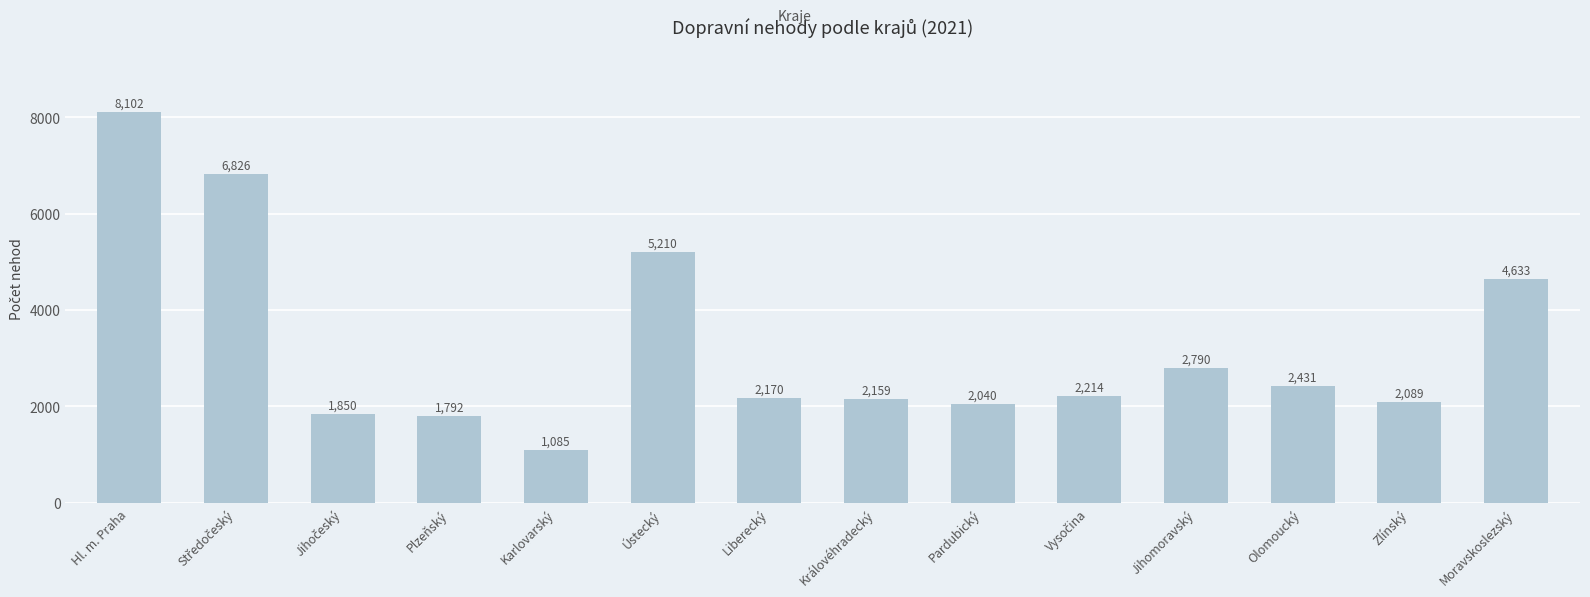

What is the difference between the second highest and second lowest values?

5034